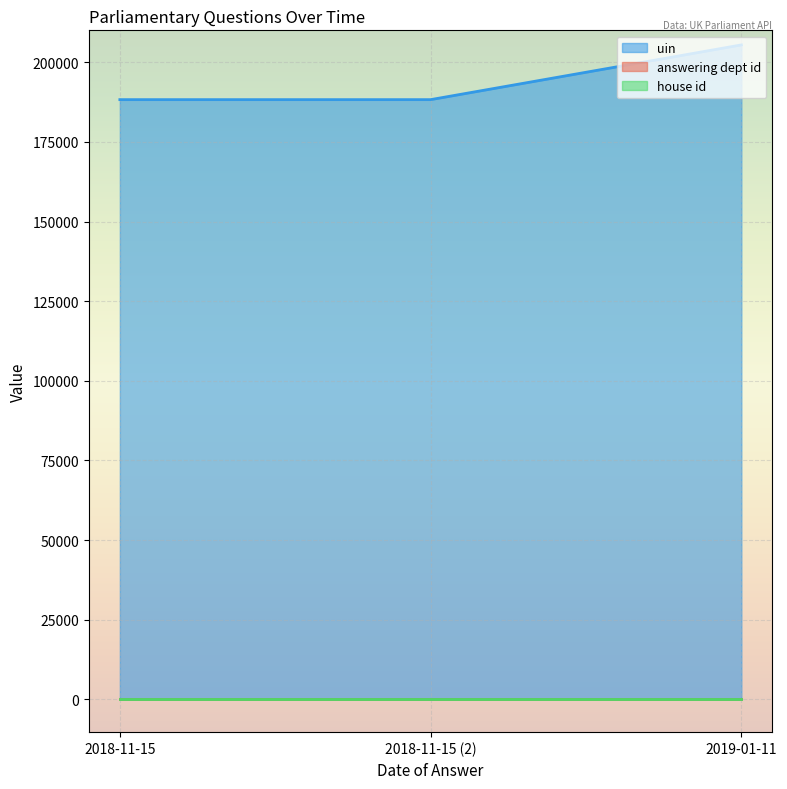

What is the sum of the answering dept id values at 2018-11-15 and 2018-11-15?

34